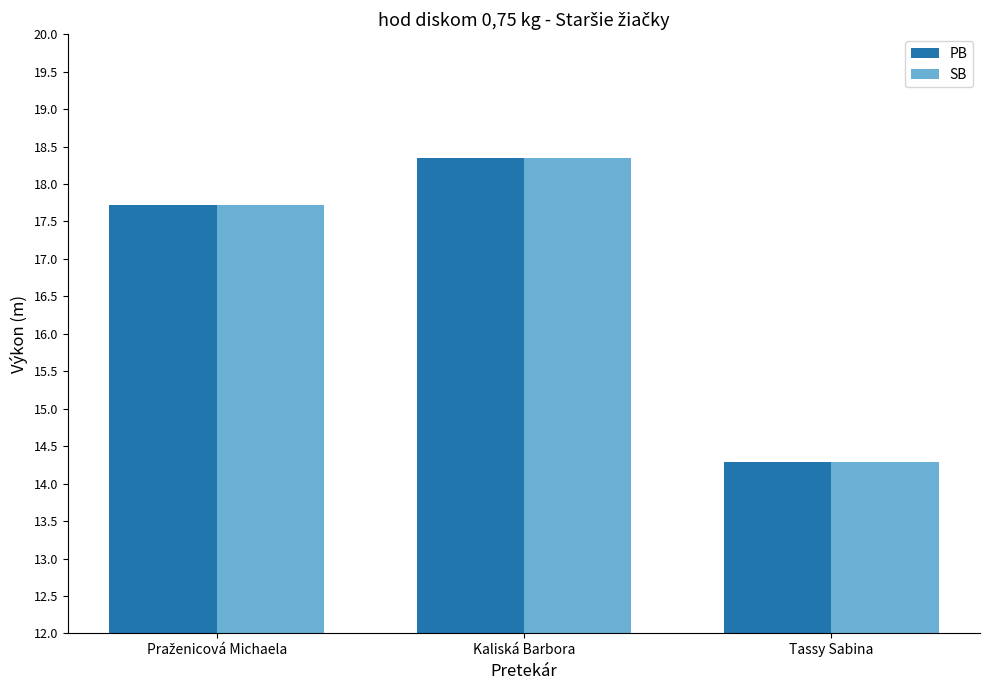

Reading left to right, what are all the values shown in this chart?

PB: 17.7	18.4	14.3
SB: 17.7	18.4	14.3